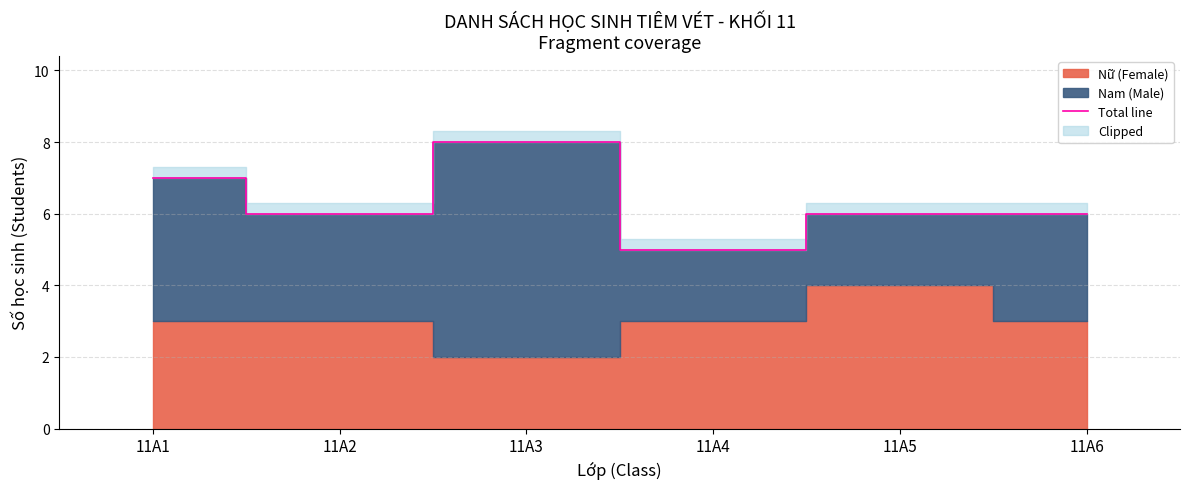

What is the greatest value displayed?

8